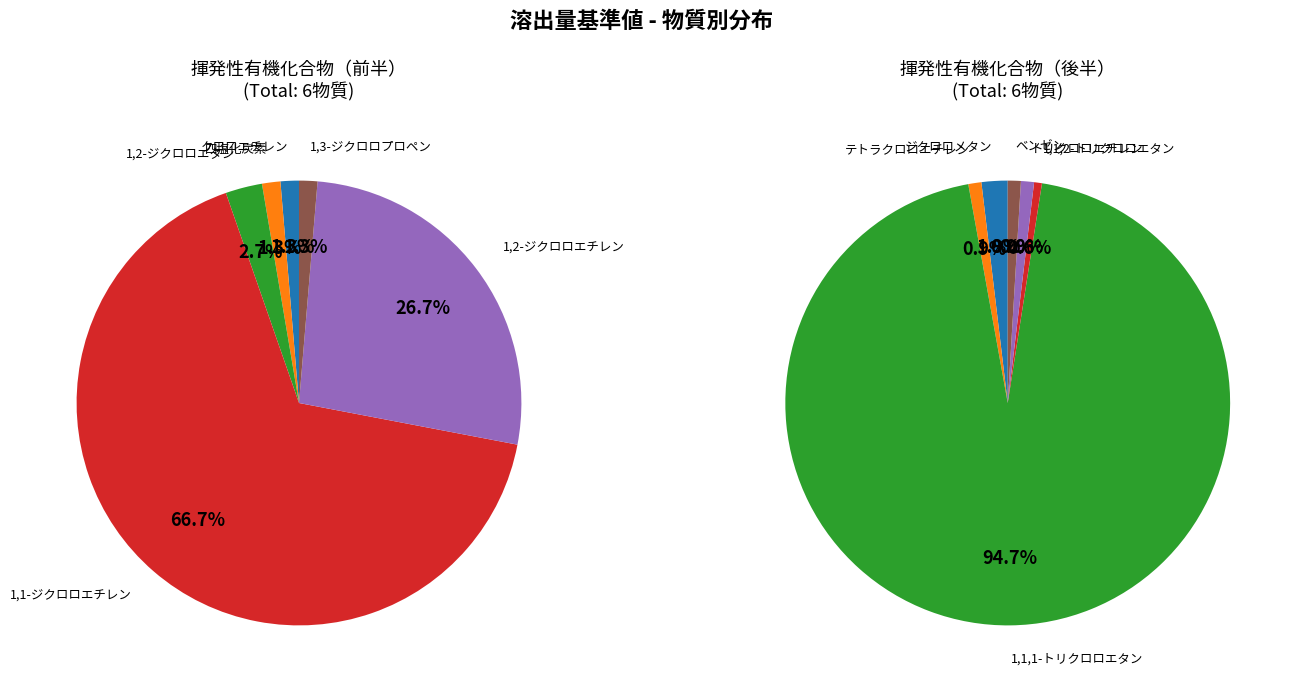

How many segments does this pie chart have?

12